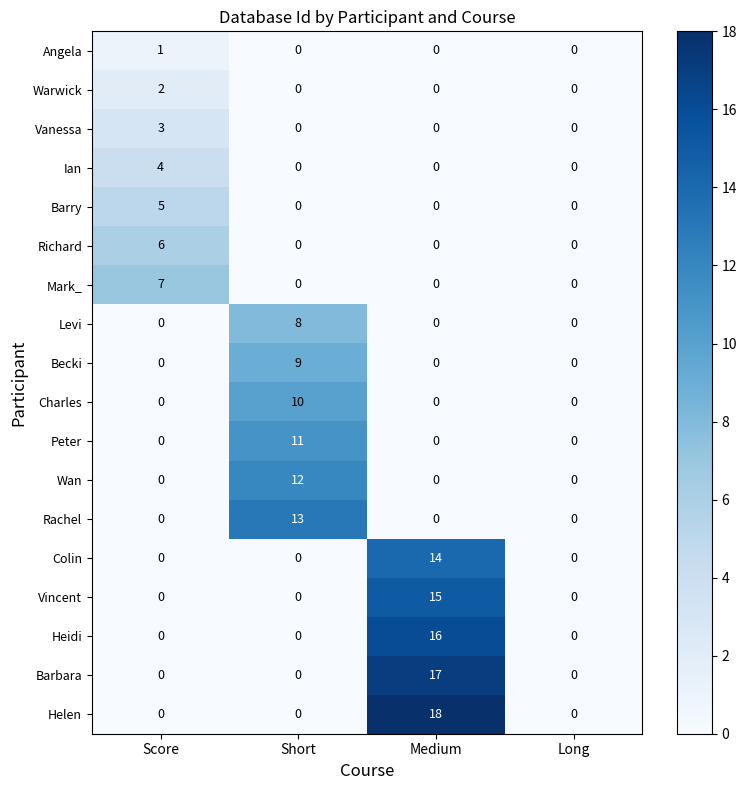

Which series has the largest total across all categories?

Helen